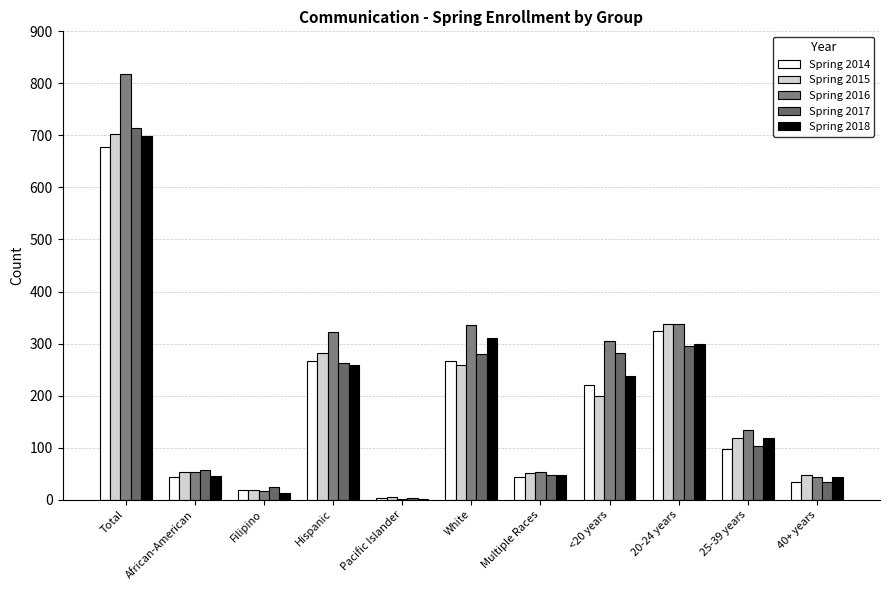

True or false: Spring 2017 has a value of 518 at 20-24 years.

False